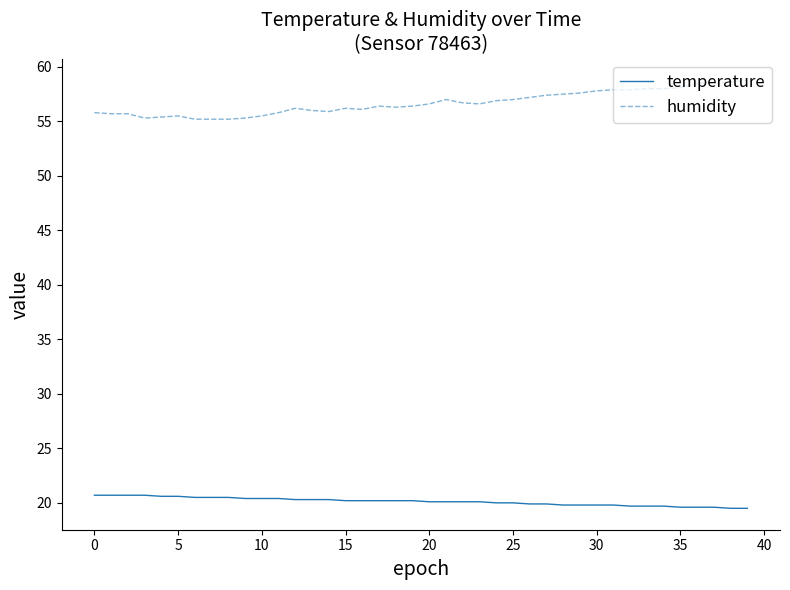

True or false: temperature and humidity intersect in this chart.

False